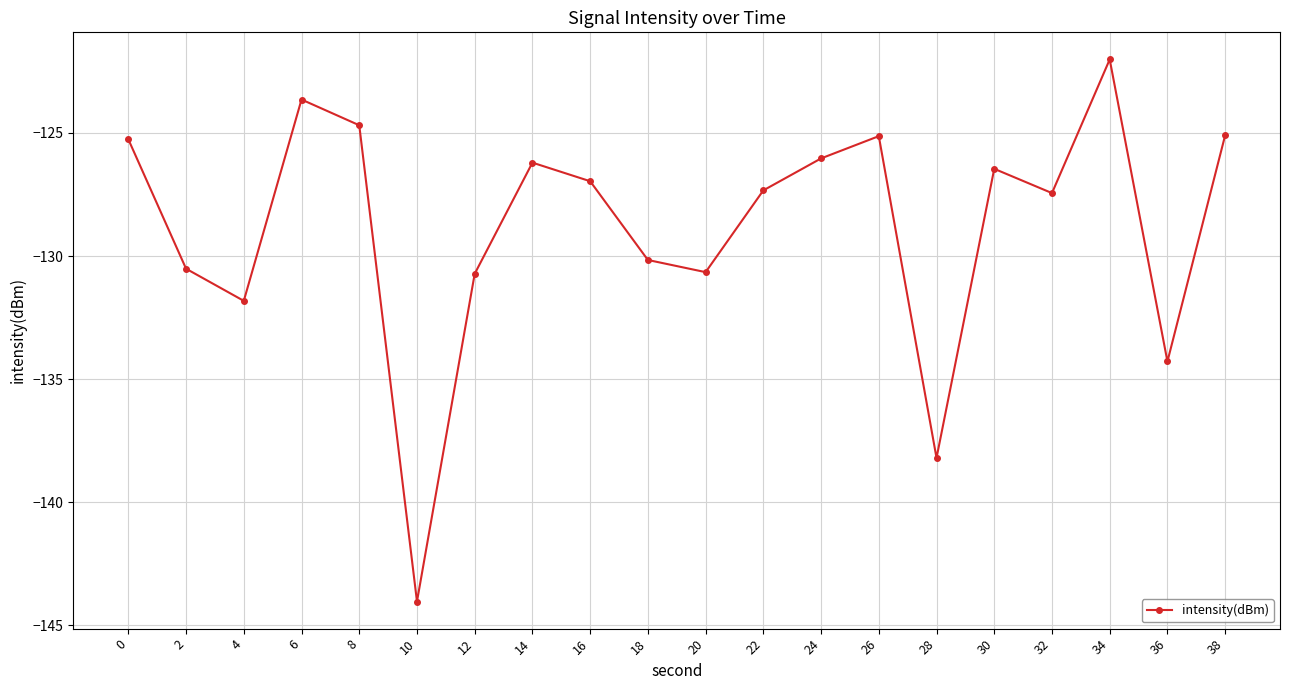

Reading left to right, extract all data points from this chart.

-125.3	-130.5	-131.8	-123.6	-124.7	-144.0	-130.7	-126.2	-127.0	-130.2	-130.7	-127.3	-126.0	-125.1	-138.2	-126.5	-127.4	-122.0	-134.3	-125.1